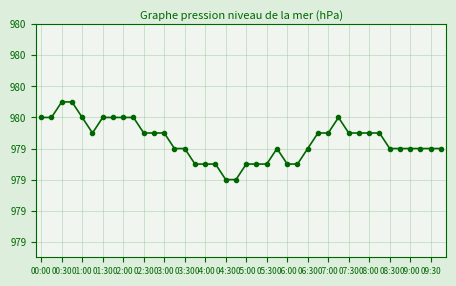

What is the label of the 10th point from the left?

04:30